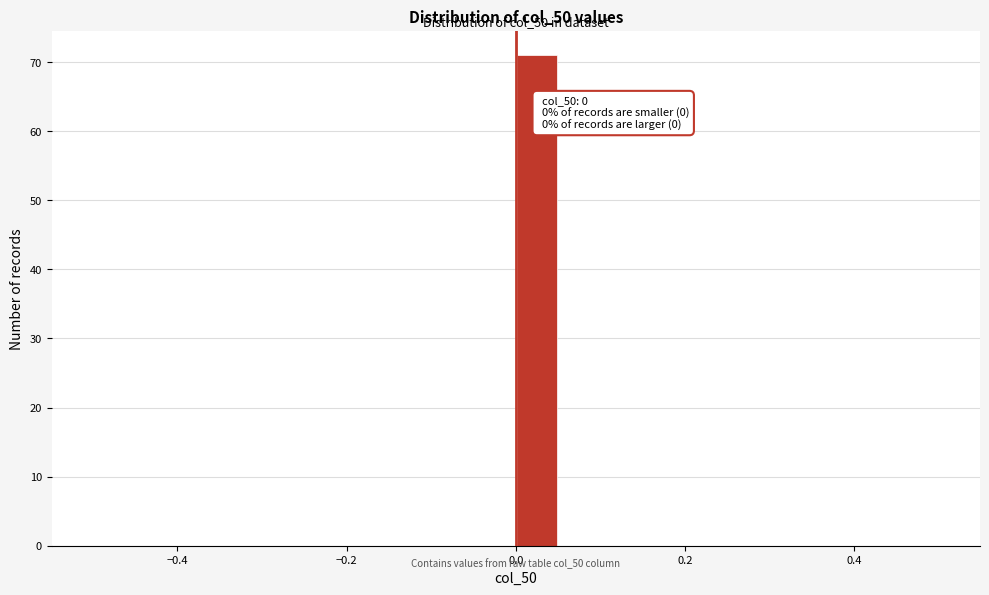

Around what value on the x-axis is the tallest bar? Give the approximate position of its centre, as read against the axis.

0.02